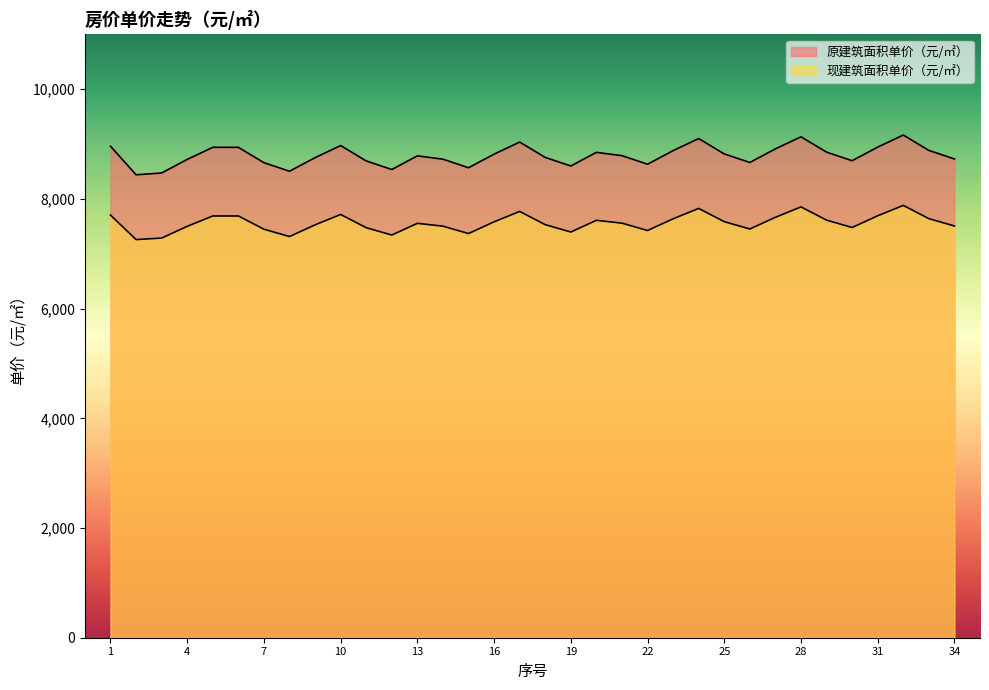

How many values in the 原建筑面积单价（元/㎡） series are below 8788?

17